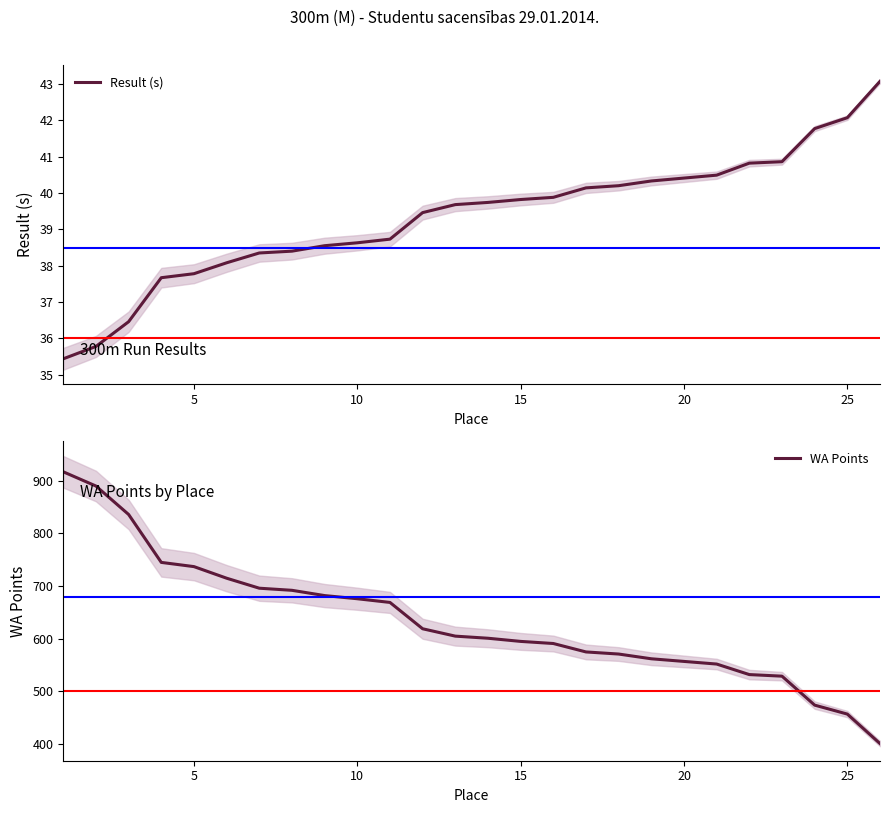

What is the highest value of the Result (s) series?

43.1